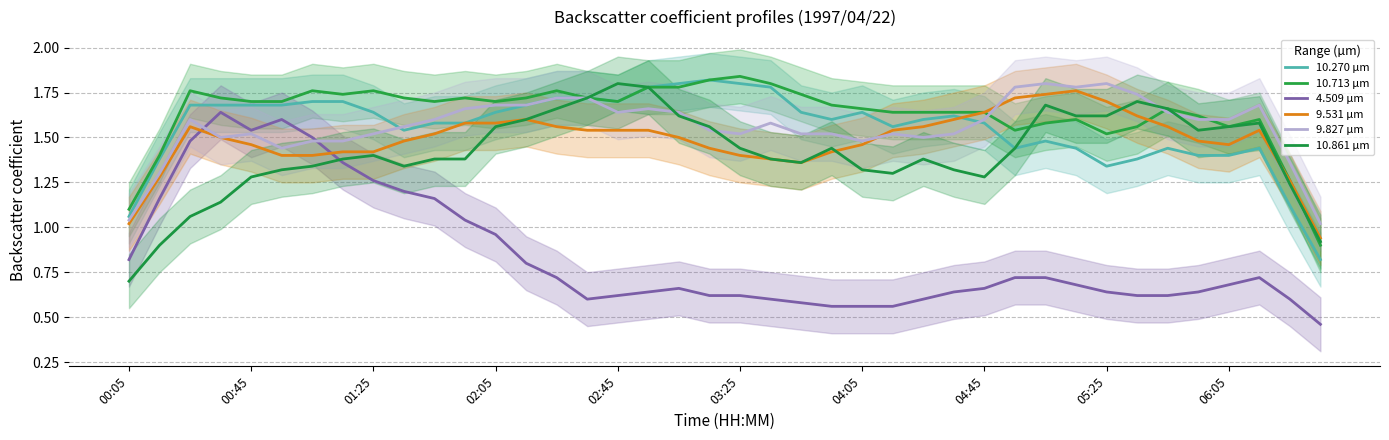

Rank the categories by 10.713 value from highest to lowest.

03:15, 00:25, 01:15, 02:15, 03:35, 00:05, 00:15, 00:45, 01:25, 02:05, 02:35, 03:05, 03:25, 04:25, 05:25, 06:05, 01:05, 01:35, 01:45, 02:45, 03:45, 04:05, 04:55, 05:35, 05:55, 00:55, 02:25, 02:55, 03:55, 04:35, 04:45, 06:15, 00:35, 01:55, 04:15, 05:05, 06:35, 06:25, 05:15, 05:45